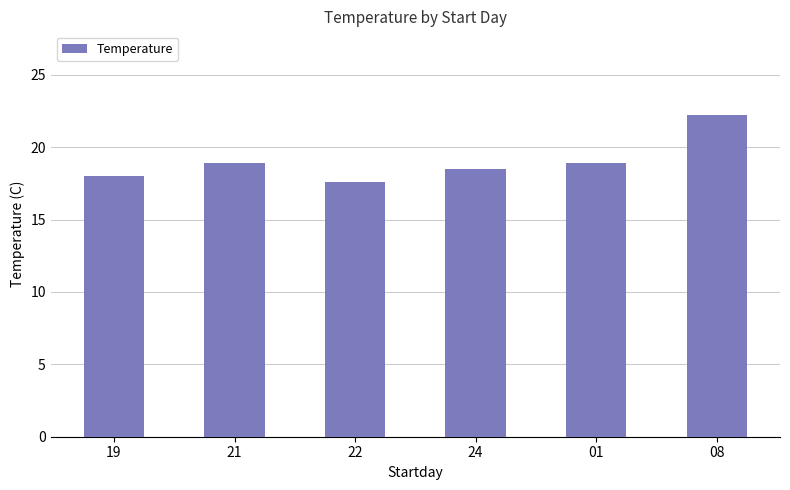

Are the bars grouped side by side (vs. stacked)?

No